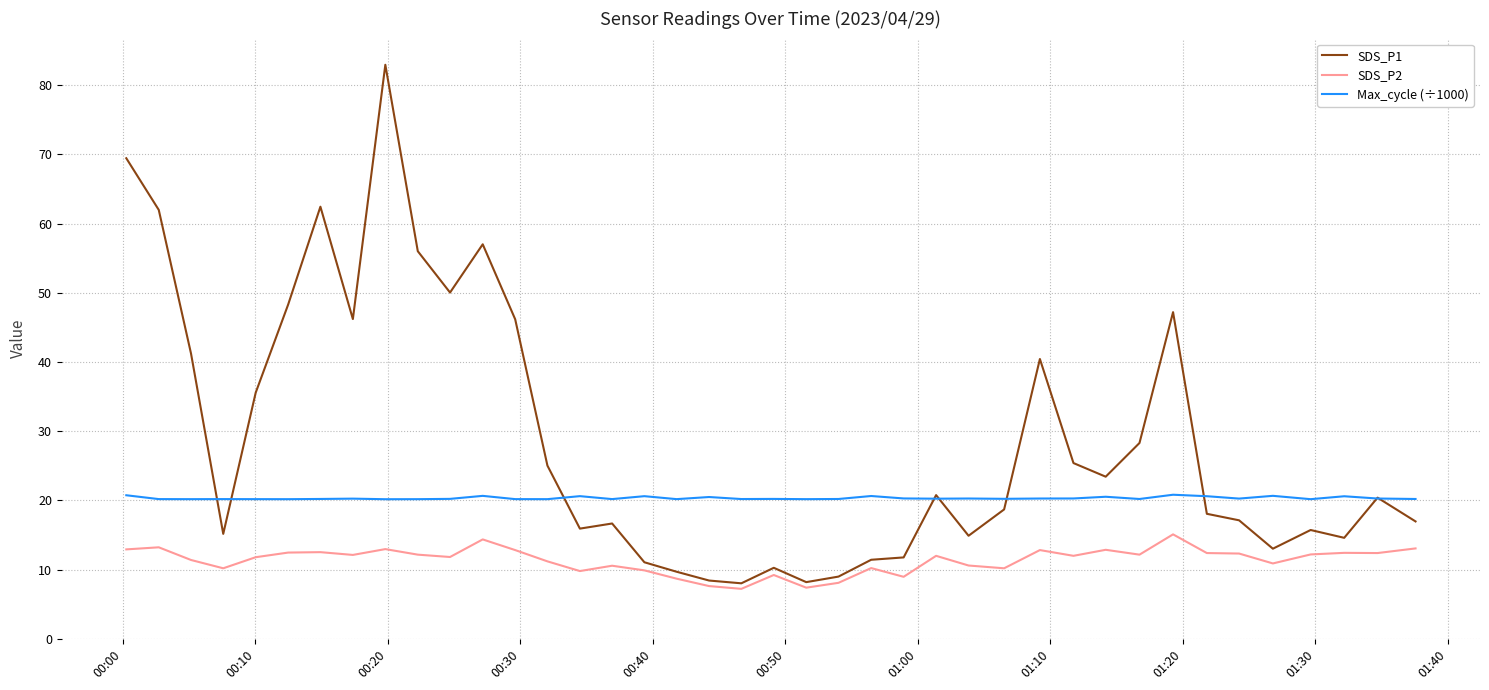

Which series has the largest range (max minus min)?

SDS_P1